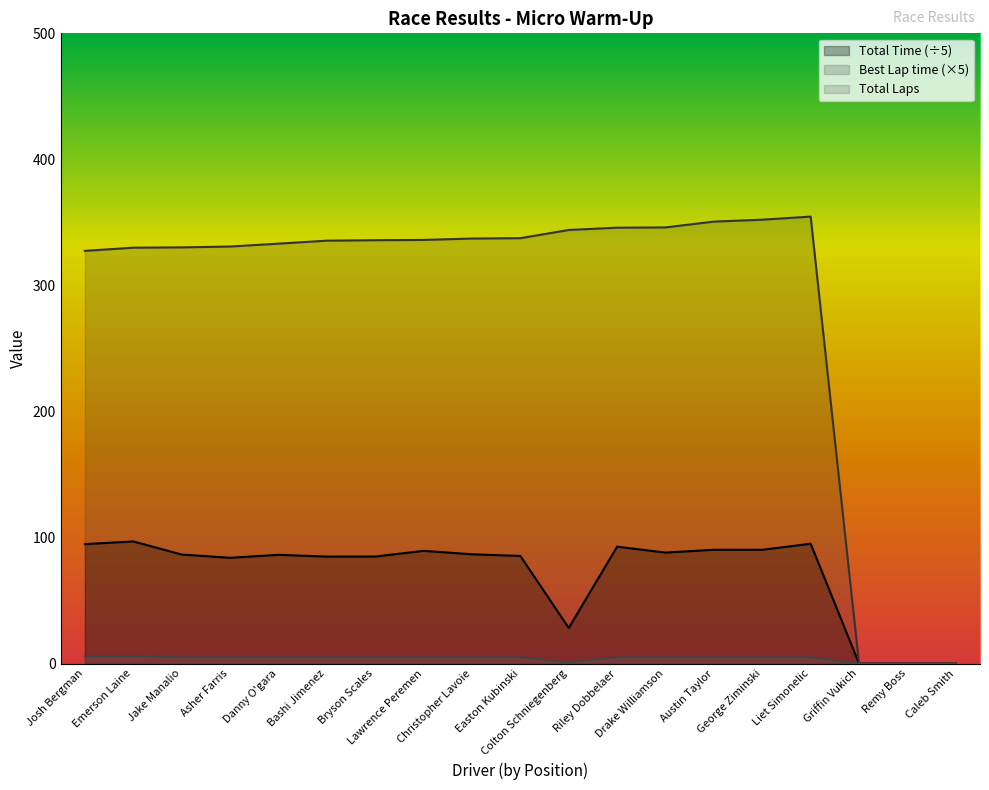

Rank the categories by Total Time value from lowest to highest.

Griffin Vukich, Remy Boss, Caleb Smith, Colton Schniegenberg, Asher Farris, Bashi Jimenez, Bryson Scales, Easton Kubinski, Danny O'gara, Jake Manalio, Christopher Lavoie, Drake Williamson, Lawrence Peremen, George Ziminski, Austin Taylor, Riley Dobbelaer, Josh Bergman, Liet Simonelic, Emerson Laine